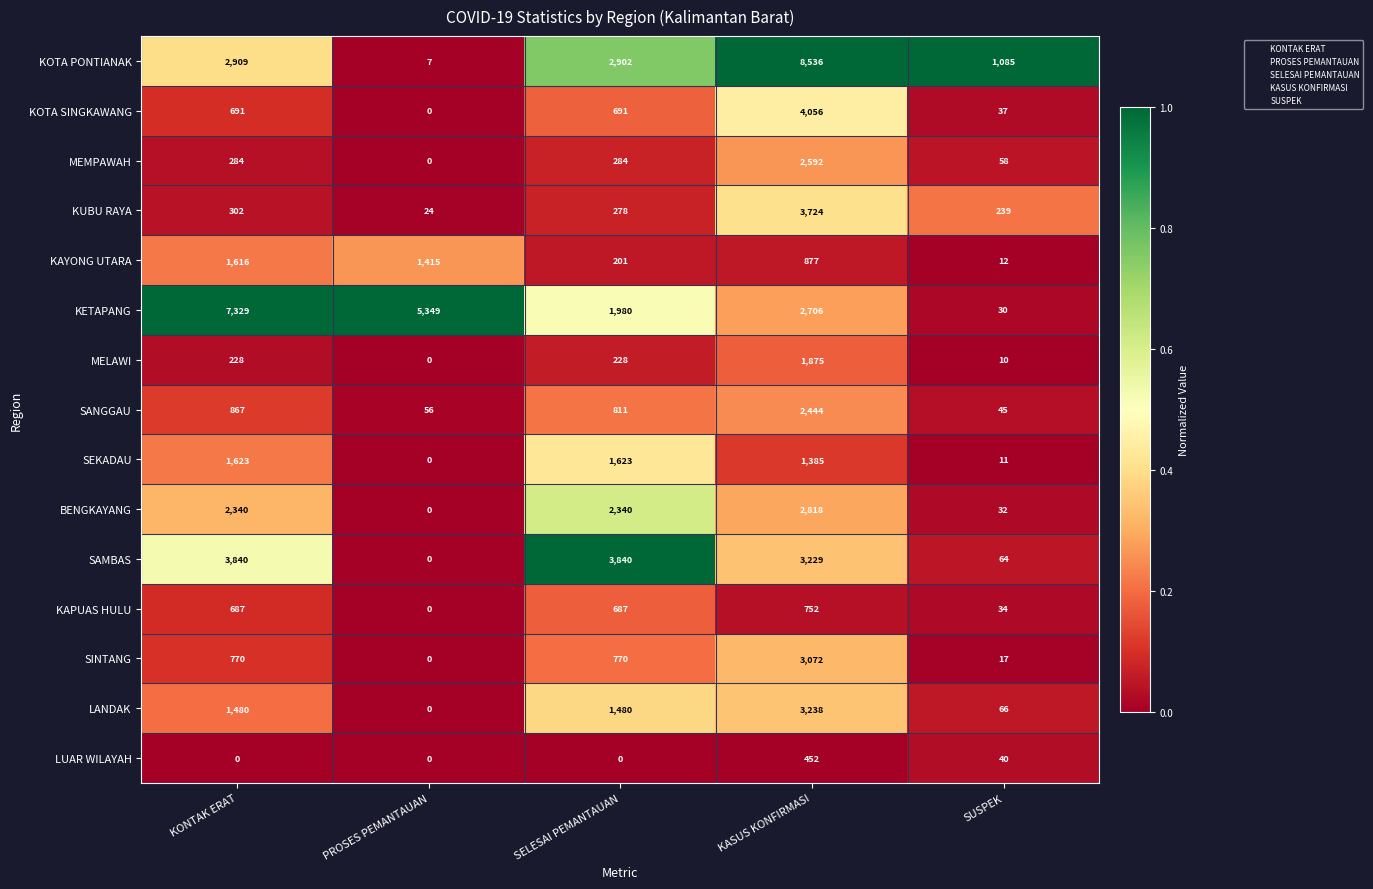

Which series has the largest range (max minus min)?

KOTA PONTIANAK